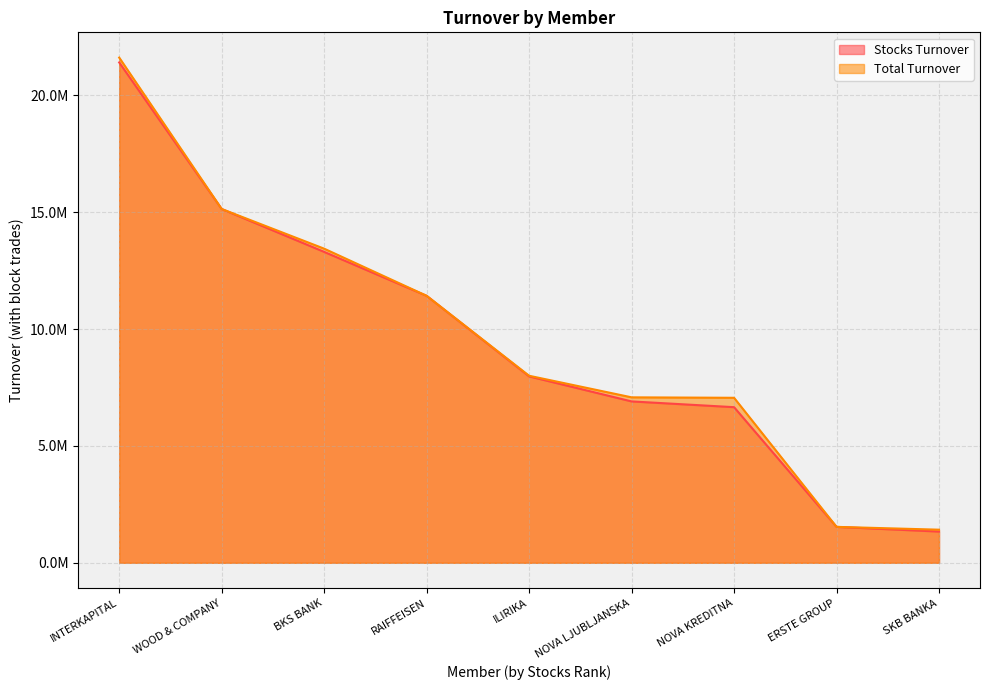

What is the label of the 7th point from the right?

BKS BANK